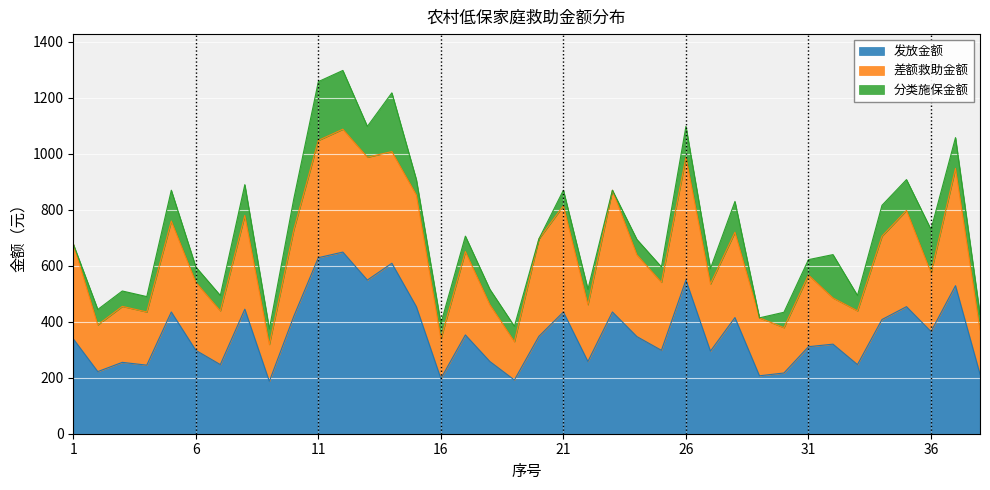

Where does the 差额救助金额 series first go above 292?

1